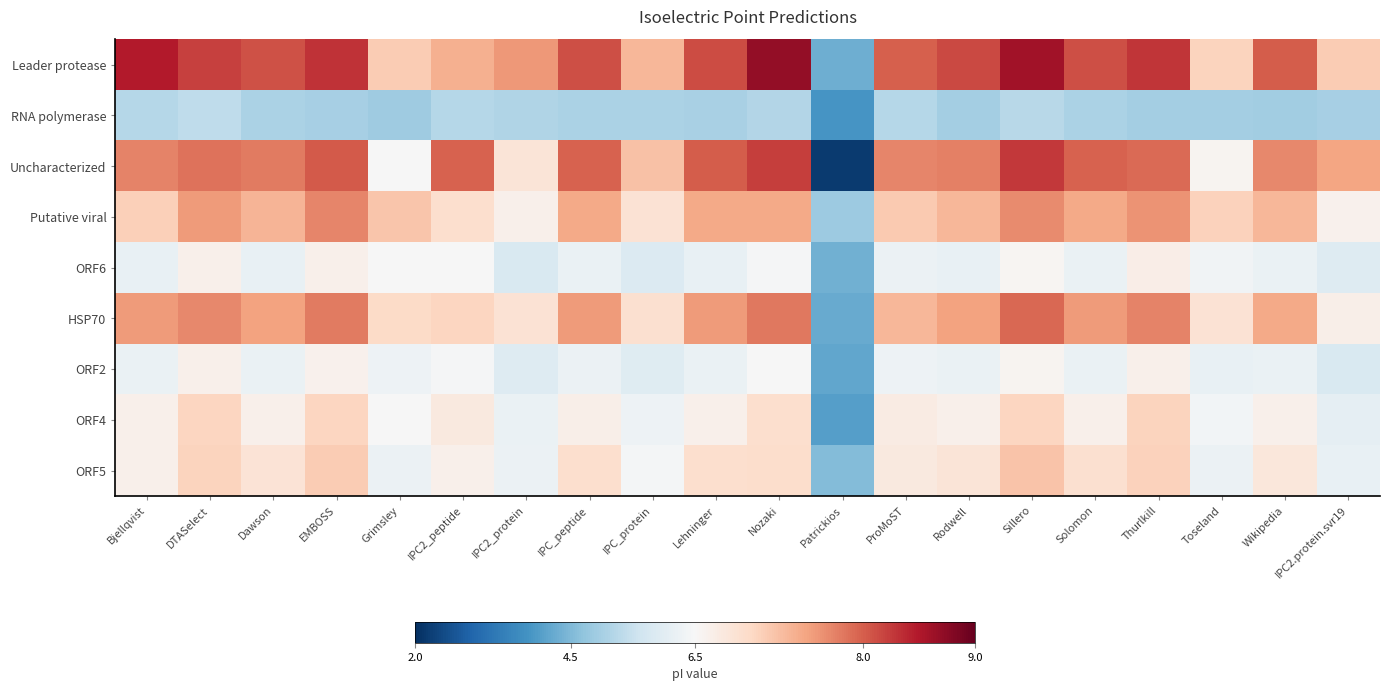

Reading left to right, extract all data points from this chart.

Leader protease: Bjellqvist=8.5	DTASelect=8.2	Dawson=8.1	EMBOSS=8.3	Grimsley=7.1	IPC2_peptide=7.4	IPC2_protein=7.6	IPC_peptide=8.1	IPC_protein=7.3	Lehninger=8.1	Nozaki=8.7	Patrickios=4.3	ProMoST=8.0	Rodwell=8.1	Sillero=8.6	Solomon=8.1	Thurlkill=8.3	Toseland=7.1	Wikipedia=8.0	IPC2.protein.svr19=7.1
RNA polymerase: Bjellqvist=5.2	DTASelect=5.4	Dawson=5.1	EMBOSS=5.0	Grimsley=4.9	IPC2_peptide=5.2	IPC2_protein=5.1	IPC_peptide=5.1	IPC_protein=5.1	Lehninger=5.0	Nozaki=5.2	Patrickios=3.9	ProMoST=5.2	Rodwell=5.0	Sillero=5.2	Solomon=5.1	Thurlkill=5.0	Toseland=5.0	Wikipedia=5.0	IPC2.protein.svr19=5.0
Uncharacterized: Bjellqvist=7.7	DTASelect=7.9	Dawson=7.8	EMBOSS=8.0	Grimsley=6.5	IPC2_peptide=8.0	IPC2_protein=6.8	IPC_peptide=8.0	IPC_protein=7.2	Lehninger=8.0	Nozaki=8.2	Patrickios=2.2	ProMoST=7.7	Rodwell=7.8	Sillero=8.3	Solomon=8.0	Thurlkill=7.9	Toseland=6.6	Wikipedia=7.7	IPC2.protein.svr19=7.5
Putative viral: Bjellqvist=7.1	DTASelect=7.6	Dawson=7.4	EMBOSS=7.7	Grimsley=7.2	IPC2_peptide=6.9	IPC2_protein=6.6	IPC_peptide=7.5	IPC_protein=6.9	Lehninger=7.5	Nozaki=7.4	Patrickios=4.9	ProMoST=7.2	Rodwell=7.3	Sillero=7.7	Solomon=7.5	Thurlkill=7.6	Toseland=7.1	Wikipedia=7.3	IPC2.protein.svr19=6.6
ORF6: Bjellqvist=6.2	DTASelect=6.6	Dawson=6.2	EMBOSS=6.6	Grimsley=6.5	IPC2_peptide=6.5	IPC2_protein=5.8	IPC_peptide=6.2	IPC_protein=5.9	Lehninger=6.2	Nozaki=6.4	Patrickios=4.4	ProMoST=6.2	Rodwell=6.2	Sillero=6.5	Solomon=6.2	Thurlkill=6.7	Toseland=6.3	Wikipedia=6.2	IPC2.protein.svr19=5.9
HSP70: Bjellqvist=7.6	DTASelect=7.7	Dawson=7.5	EMBOSS=7.8	Grimsley=7.0	IPC2_peptide=7.0	IPC2_protein=6.9	IPC_peptide=7.6	IPC_protein=6.9	Lehninger=7.6	Nozaki=7.8	Patrickios=4.2	ProMoST=7.3	Rodwell=7.5	Sillero=7.9	Solomon=7.6	Thurlkill=7.7	Toseland=6.9	Wikipedia=7.5	IPC2.protein.svr19=6.7
ORF2: Bjellqvist=6.2	DTASelect=6.6	Dawson=6.2	EMBOSS=6.6	Grimsley=6.3	IPC2_peptide=6.4	IPC2_protein=5.9	IPC_peptide=6.2	IPC_protein=5.9	Lehninger=6.2	Nozaki=6.5	Patrickios=4.2	ProMoST=6.3	Rodwell=6.2	Sillero=6.6	Solomon=6.2	Thurlkill=6.6	Toseland=6.2	Wikipedia=6.2	IPC2.protein.svr19=5.8
ORF4: Bjellqvist=6.6	DTASelect=7.0	Dawson=6.6	EMBOSS=7.0	Grimsley=6.5	IPC2_peptide=6.8	IPC2_protein=6.2	IPC_peptide=6.6	IPC_protein=6.3	Lehninger=6.6	Nozaki=6.9	Patrickios=4.0	ProMoST=6.7	Rodwell=6.6	Sillero=7.0	Solomon=6.6	Thurlkill=7.1	Toseland=6.4	Wikipedia=6.6	IPC2.protein.svr19=6.1
ORF5: Bjellqvist=6.6	DTASelect=7.1	Dawson=6.8	EMBOSS=7.1	Grimsley=6.2	IPC2_peptide=6.6	IPC2_protein=6.2	IPC_peptide=6.9	IPC_protein=6.4	Lehninger=6.9	Nozaki=6.9	Patrickios=4.6	ProMoST=6.8	Rodwell=6.8	Sillero=7.2	Solomon=6.9	Thurlkill=7.1	Toseland=6.2	Wikipedia=6.8	IPC2.protein.svr19=6.2